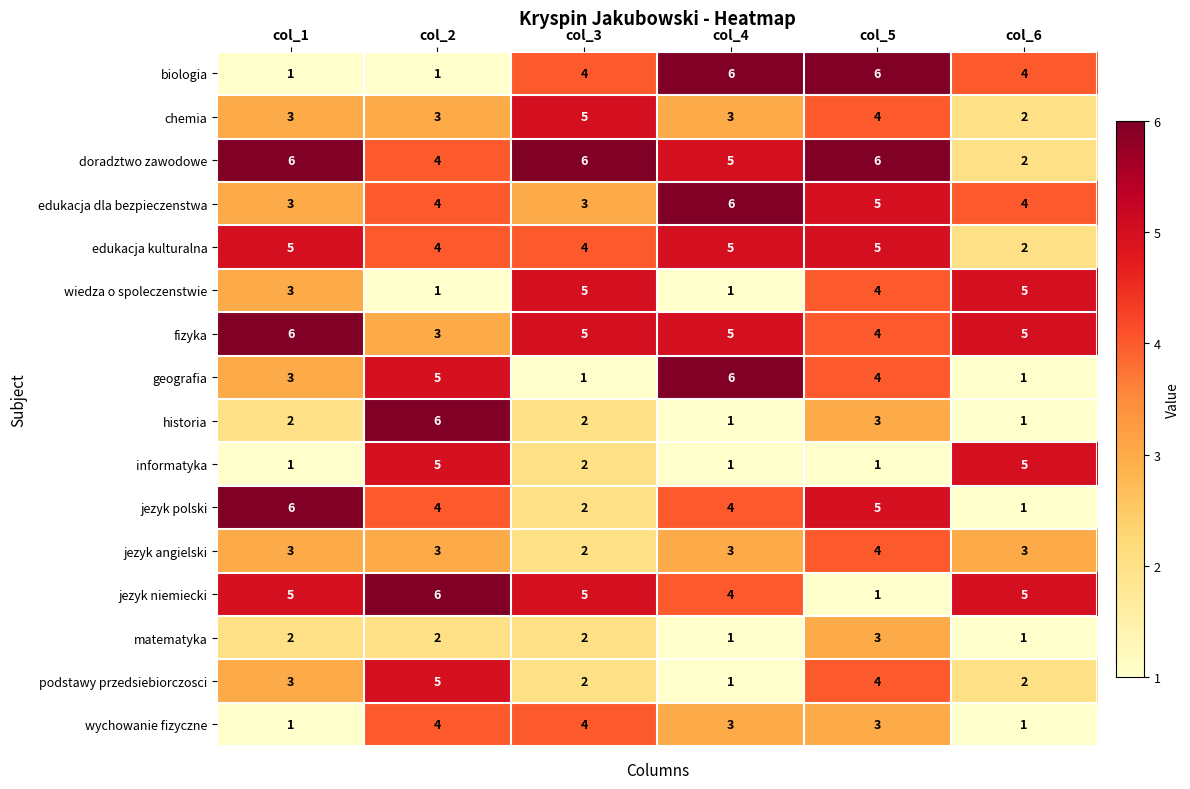

What is the difference between the maximum and minimum values in the informatyka series?

4